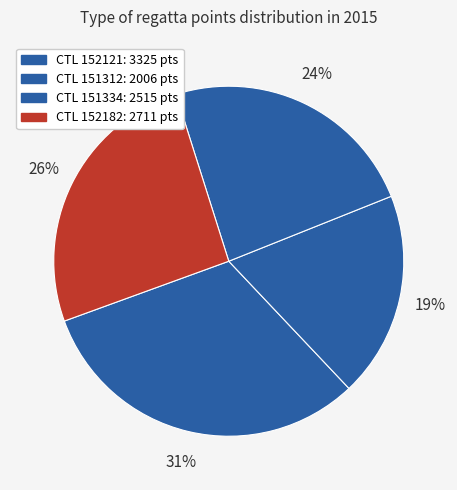

Count the number of slices in the pie.

4